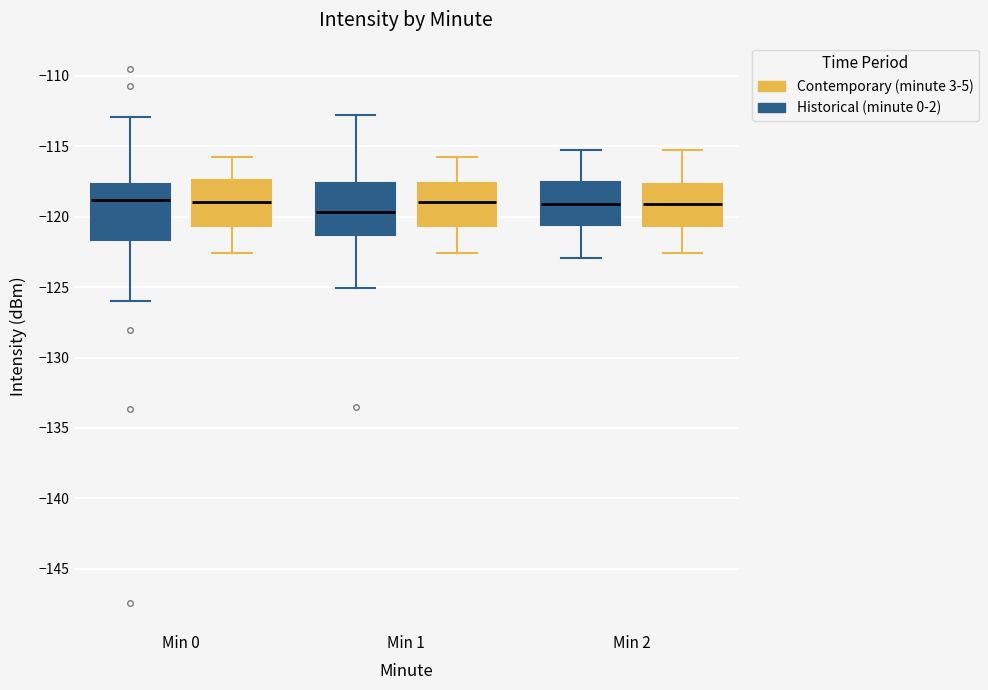

Reading left to right, read every box against the y-axis: the position of its median line, the range the box covers, and the ends of its whiskers. The values are not printed on the chart, so give them approximately, as read against the axis.

Min 0 (Historical (minute 0-2)): median -119.0, box -121.5 to -117.5, whiskers -126.0 to -113.0
Min 0 (Contemporary (minute 3-5)): median -119.0, box -120.5 to -117.5, whiskers -122.5 to -116.0
Min 1 (Historical (minute 0-2)): median -119.5, box -121.5 to -117.5, whiskers -125.0 to -113.0
Min 1 (Contemporary (minute 3-5)): median -119.0, box -120.5 to -117.5, whiskers -122.5 to -116.0
Min 2 (Historical (minute 0-2)): median -119.0, box -120.5 to -117.5, whiskers -123.0 to -115.0
Min 2 (Contemporary (minute 3-5)): median -119.0, box -120.5 to -117.5, whiskers -122.5 to -115.0